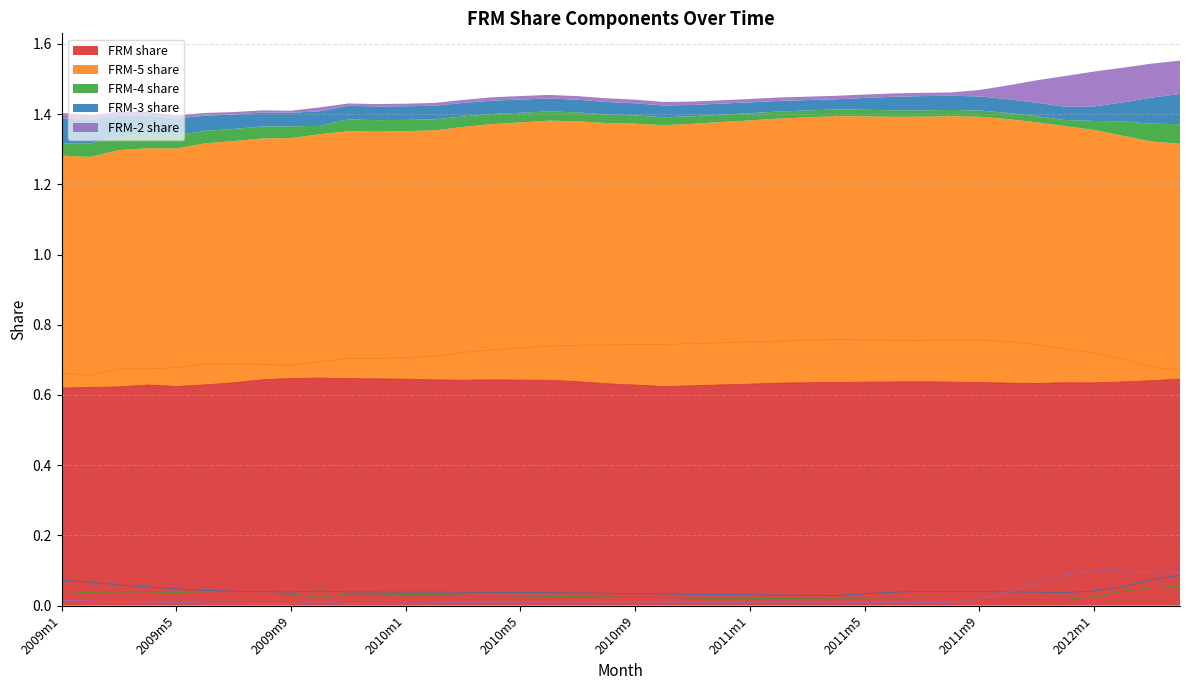

The value of FRM-2 share at 2009m9 is 0.0. True or false?

True